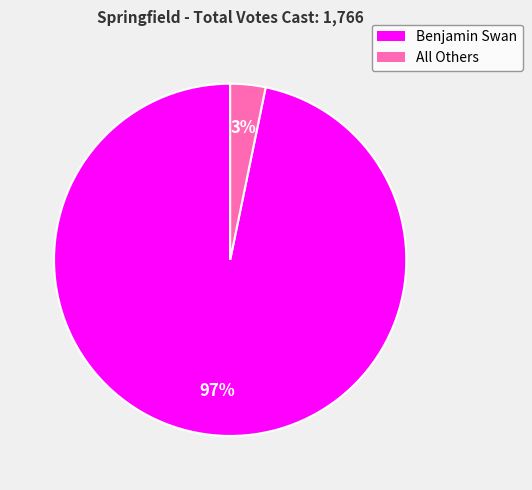

Between All Others and Benjamin Swan, which is larger?

Benjamin Swan